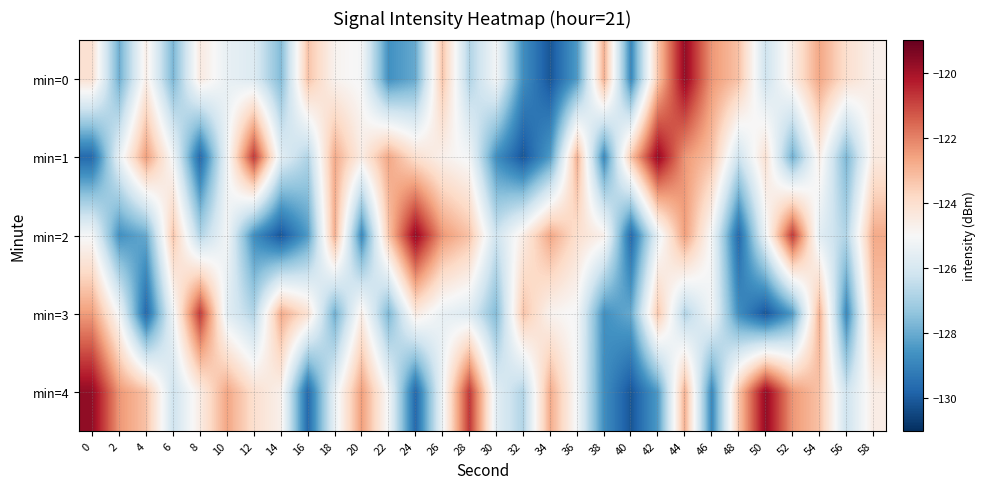

What is the total value across all series at 44?

-614.2